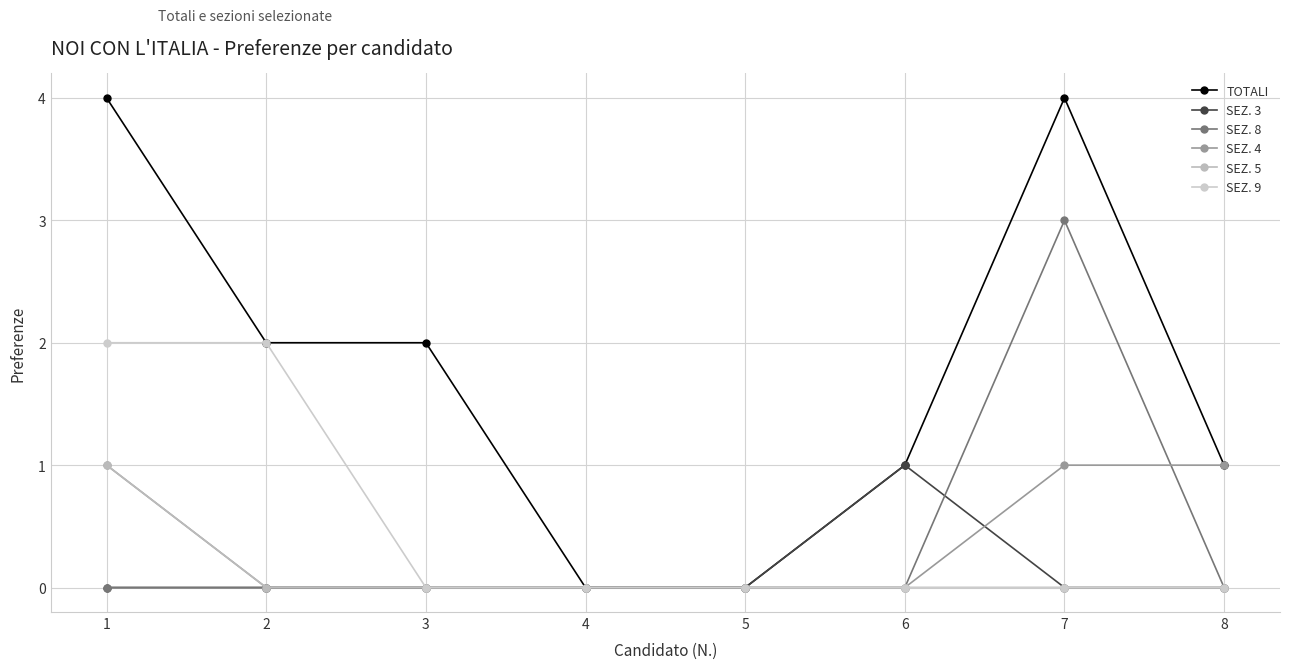

Which series changed the most between 5 and 6?

TOTALI